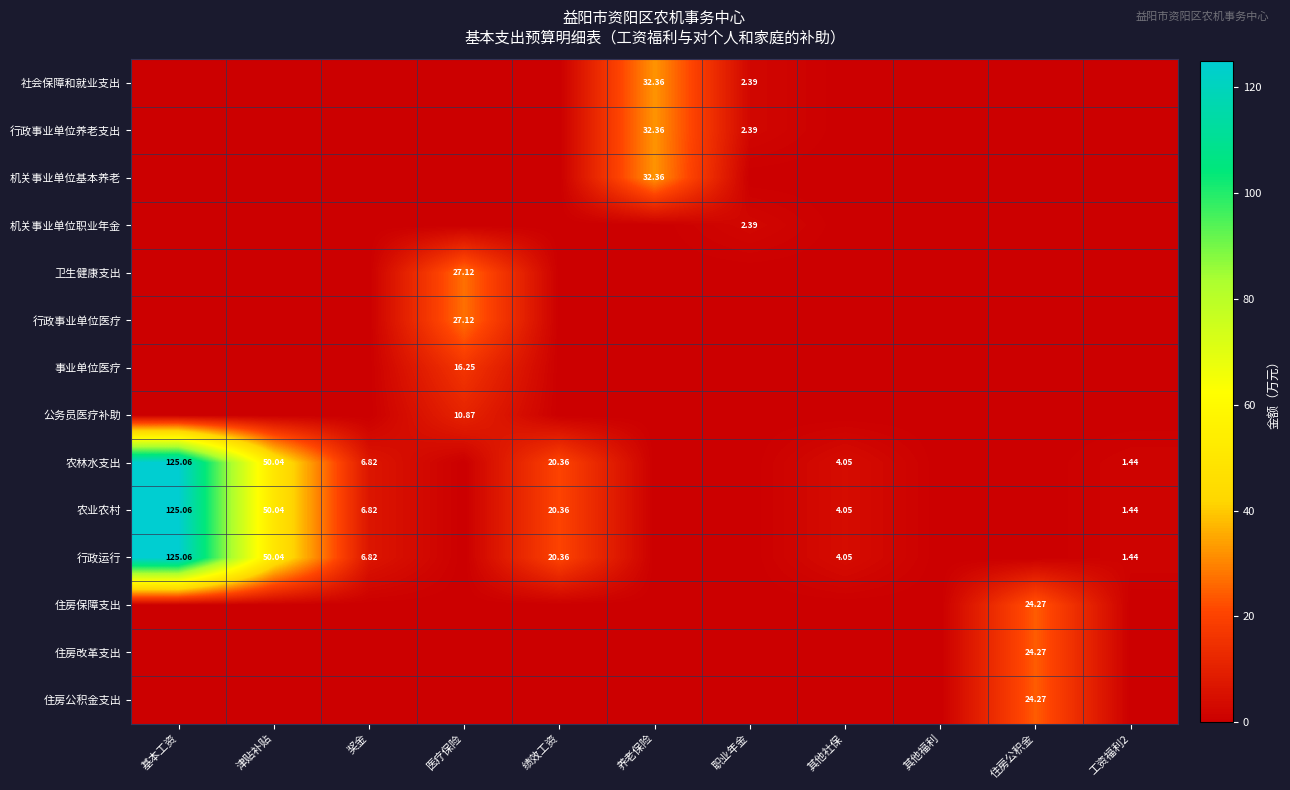

How many categories are shown in the chart?

11